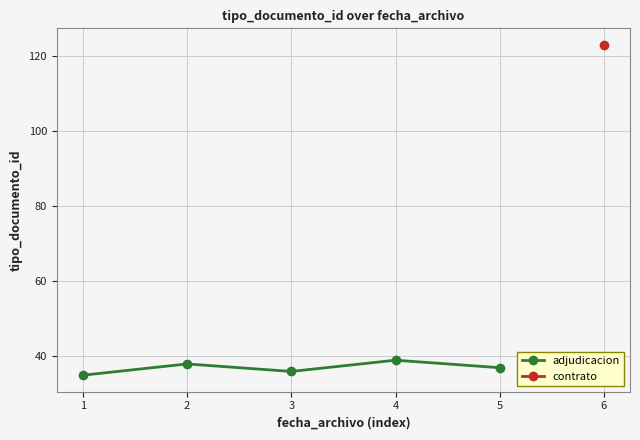

What is the ratio of the value at 1 to the value at 2?

0.9